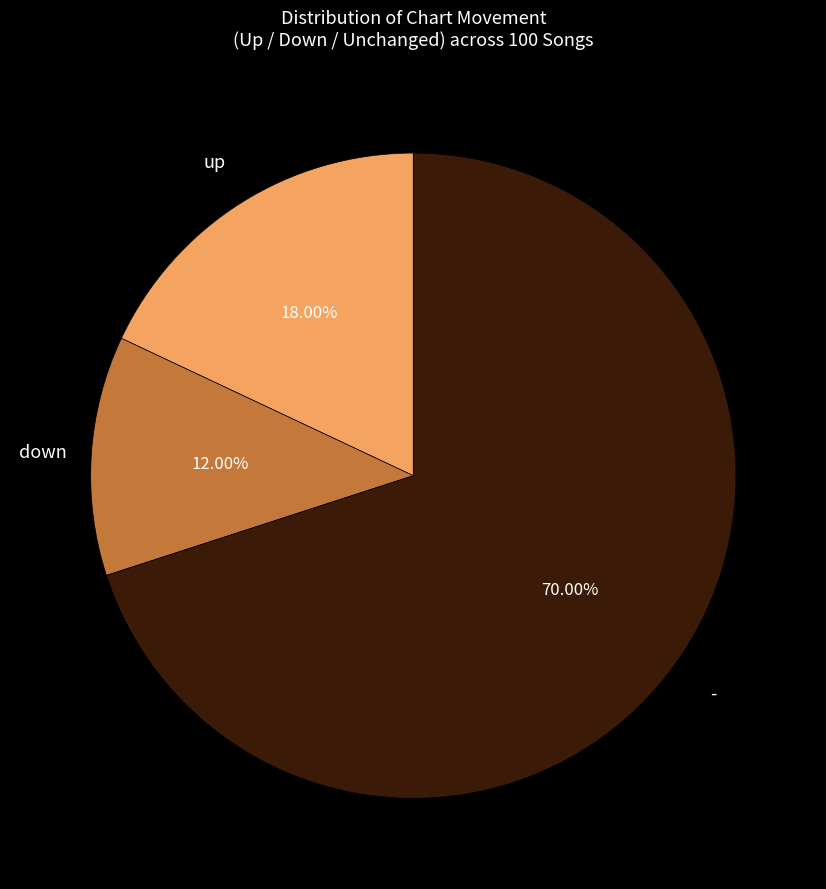

Which category has the smallest portion of the pie?

down